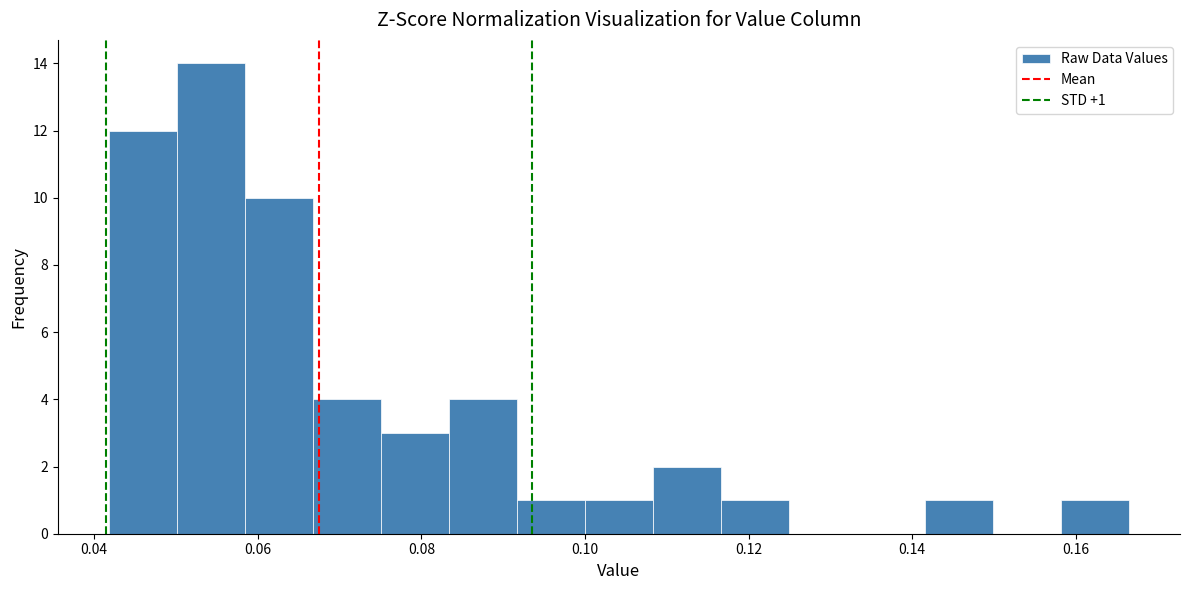

Which range on the x-axis has the tallest bar?

0.050 to 0.058